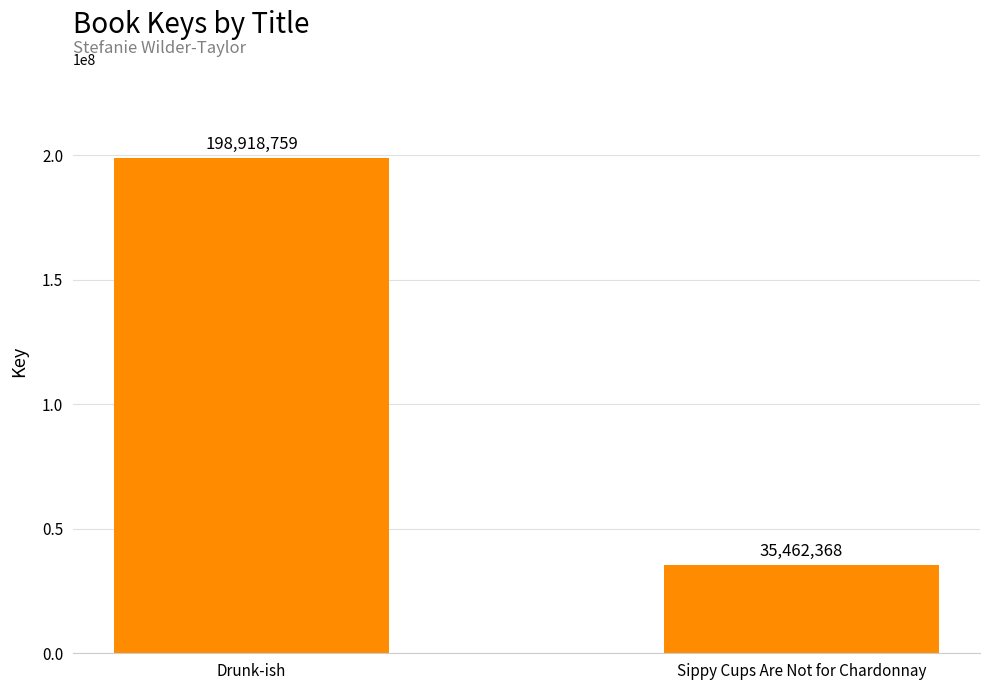

Reading left to right, transcribe all the data shown in this chart.

198918759	35462368